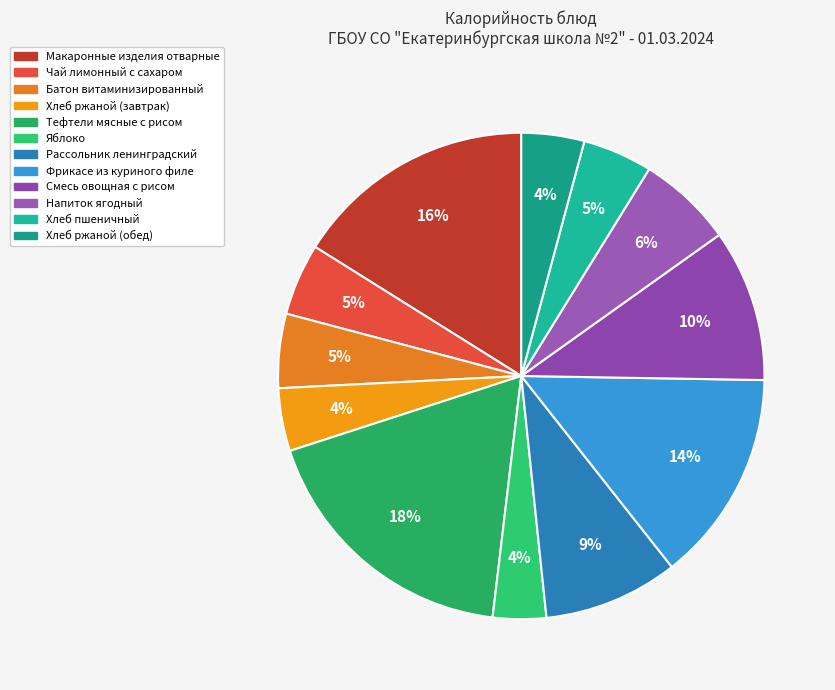

Rank the categories by value from lowest to highest.

Яблоко, Хлеб ржаной (завтрак), Хлеб ржаной (обед), Хлеб пшеничный, Чай лимонный с сахаром, Батон витаминизированный, Напиток ягодный, Рассольник ленинградский, Смесь овощная с рисом, Фрикасе из куриного филе, Макаронные изделия отварные, Тефтели мясные с рисом